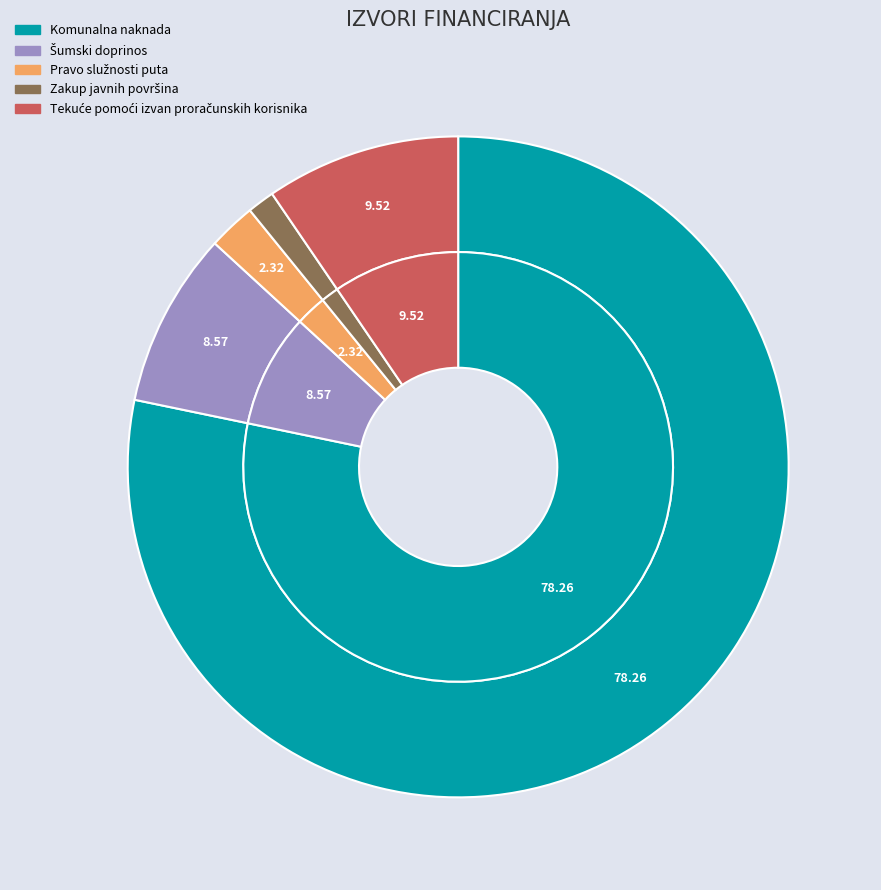

What is the smallest slice in the pie chart?

Zakup javnih površina